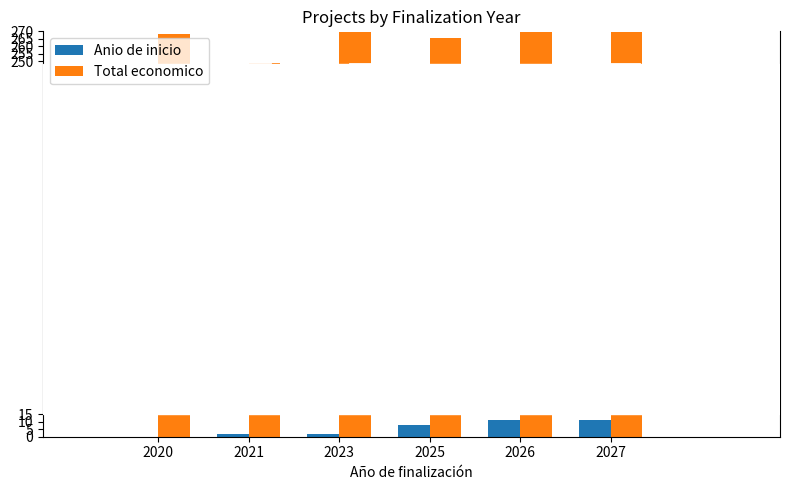

How many data points in Anio de inicio are above 7?

3